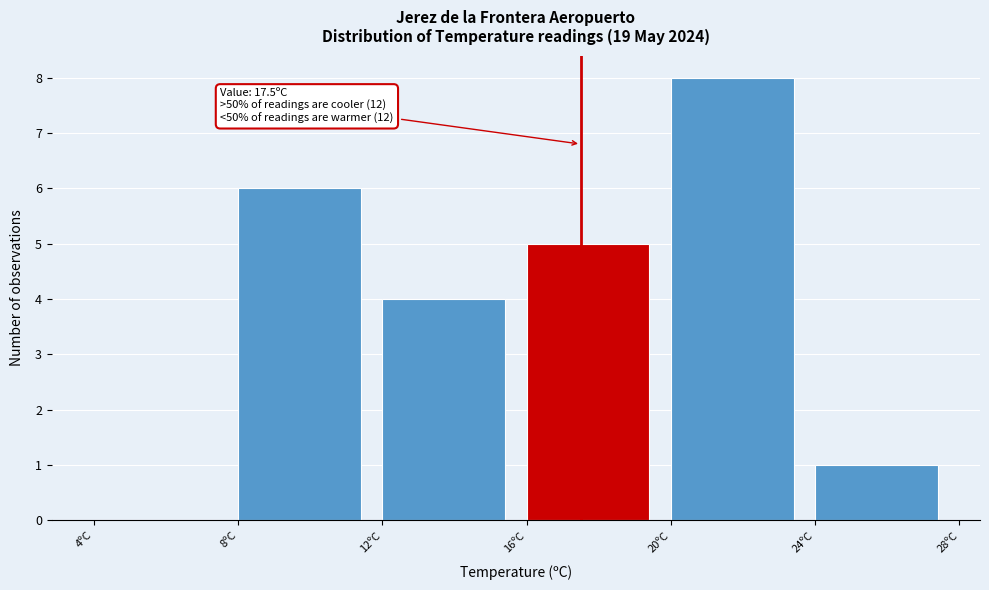

Which range on the x-axis has the tallest bar?

20 to 24